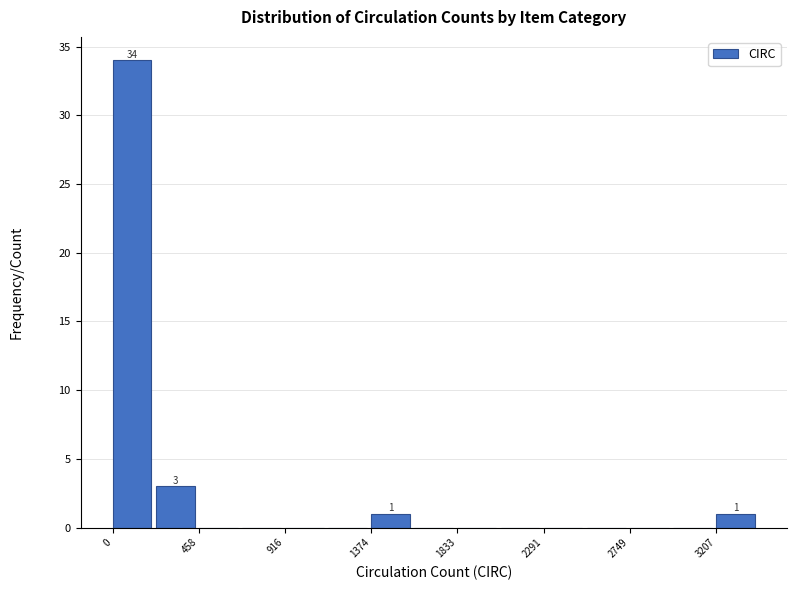

Over which range of the x-axis is the bar tallest?

0 to 250